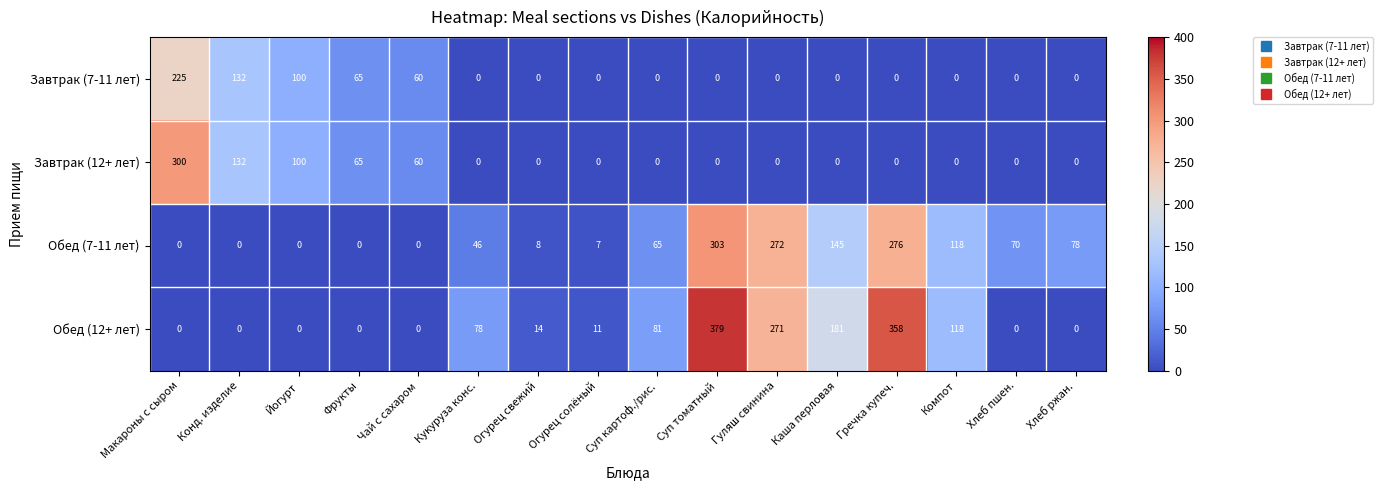

What is the total value across all series at Хлеб ржан.?

78